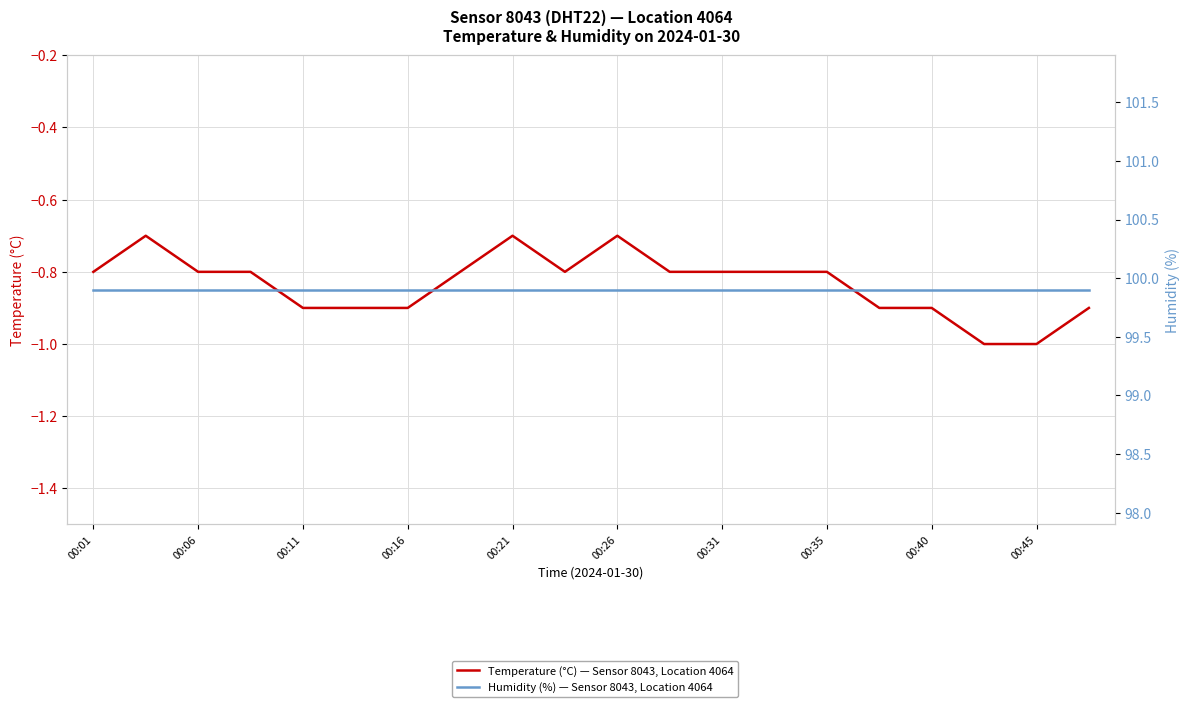

What are all the series names shown in the legend?

Temperature (°C) — Sensor 8043, Location 4064, Humidity (%) — Sensor 8043, Location 4064